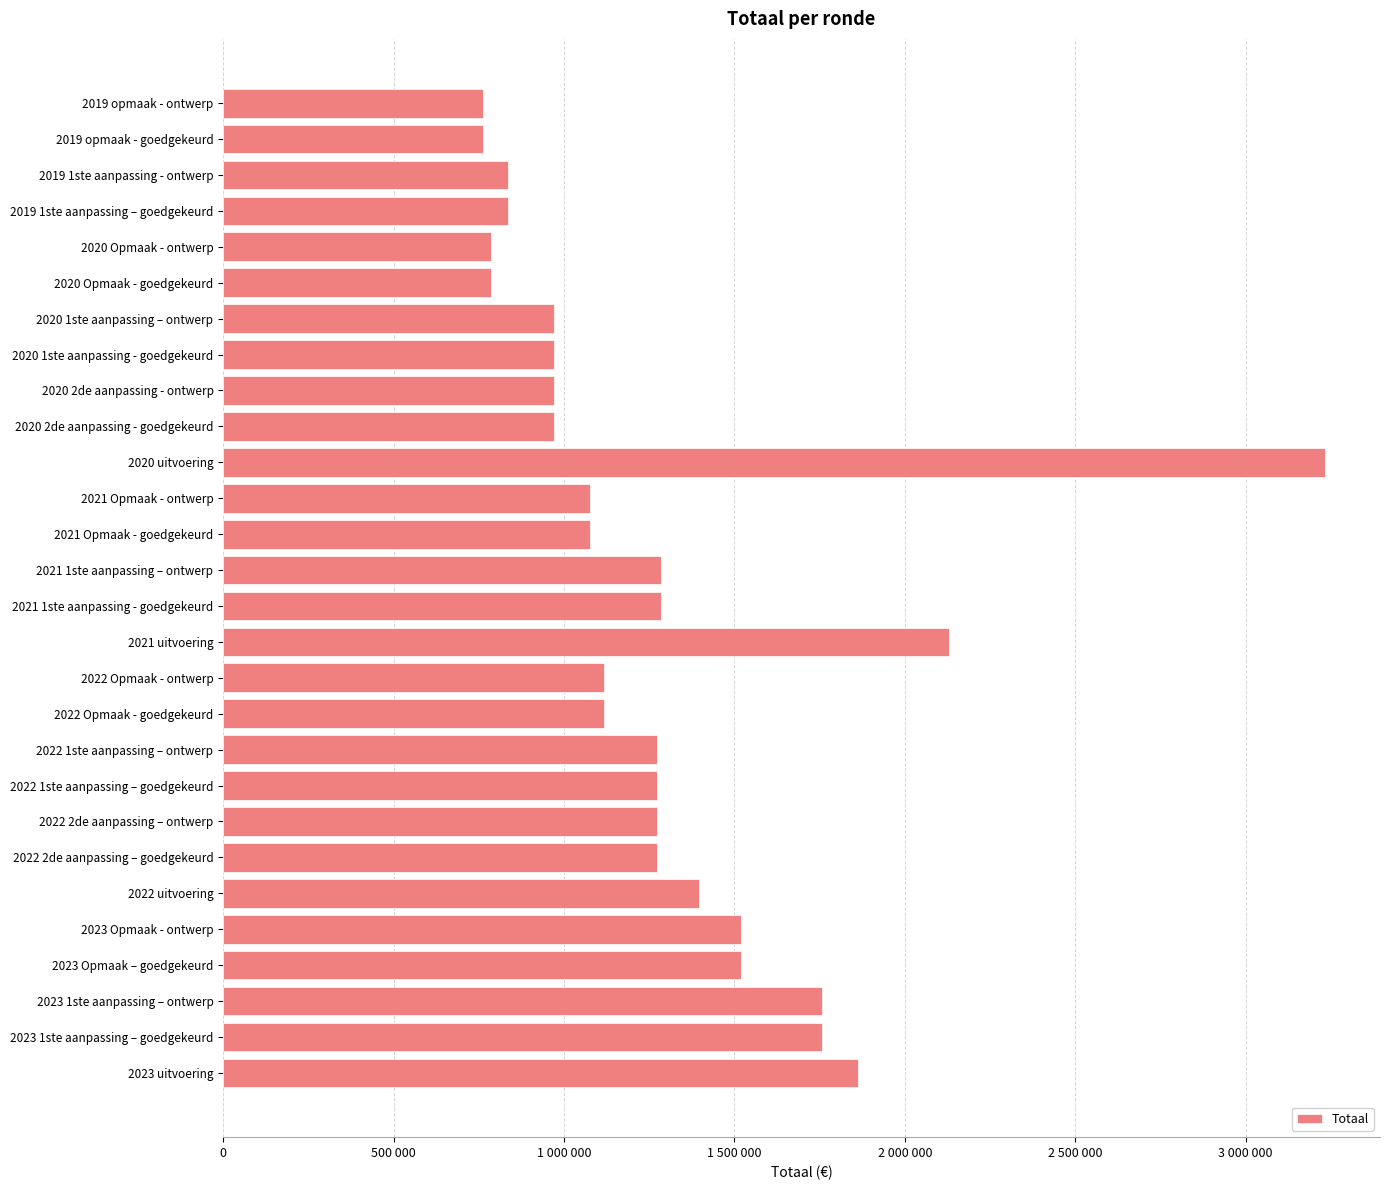

Are the bars grouped side by side (vs. stacked)?

No